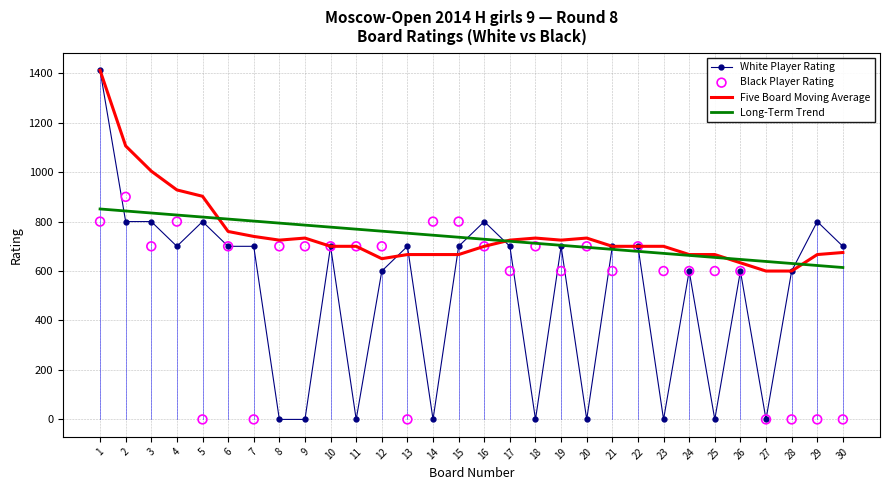

Which series contains the highest Y value?

White Player Rating